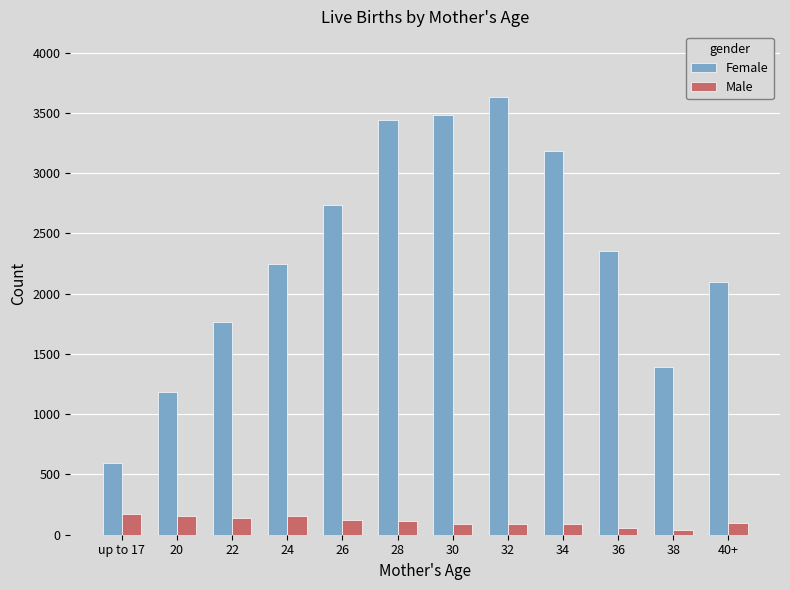

What is the label of the 2nd bar from the left?

20